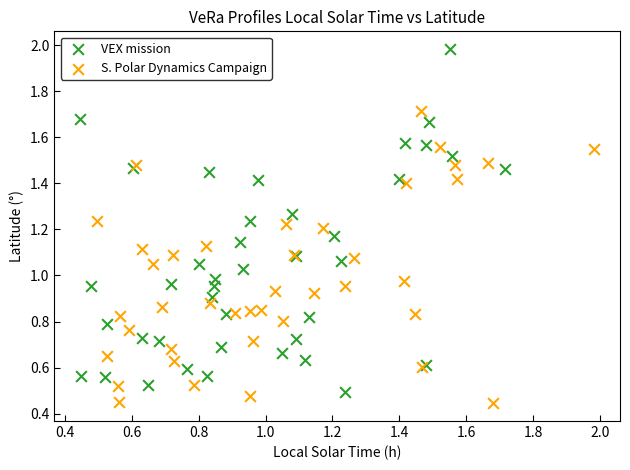

Which series has the widest spread of Y values?

VEX mission